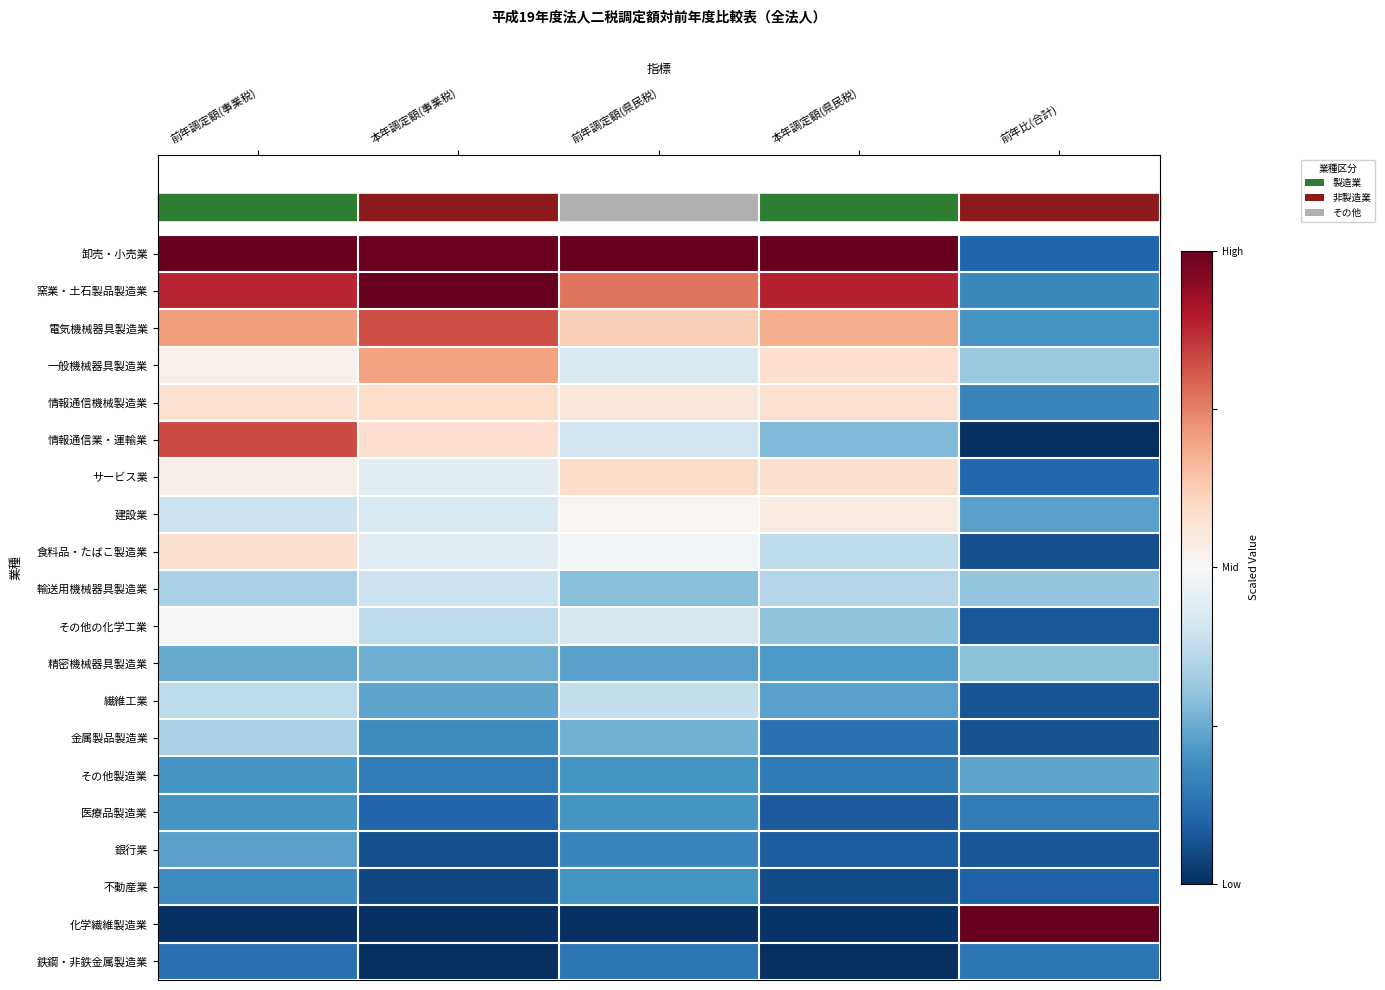

What is the total value across all series at 前年調定額(県民税)?

-2.1